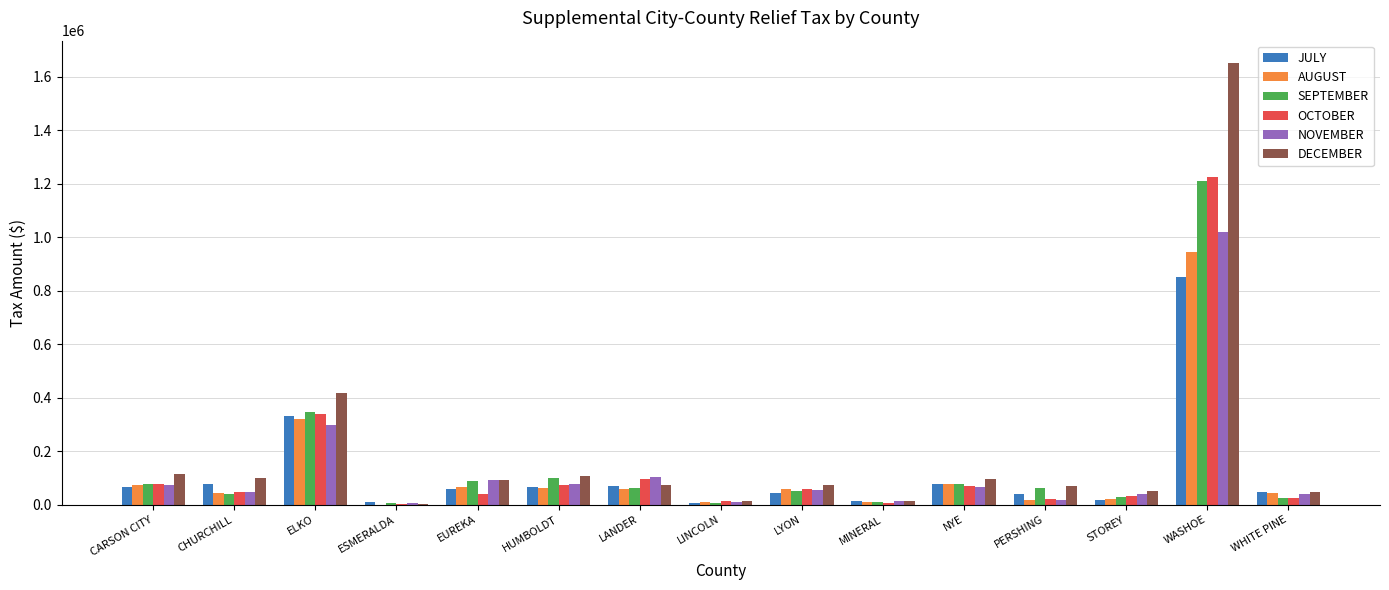

What is the maximum value for OCTOBER?

1223149.2